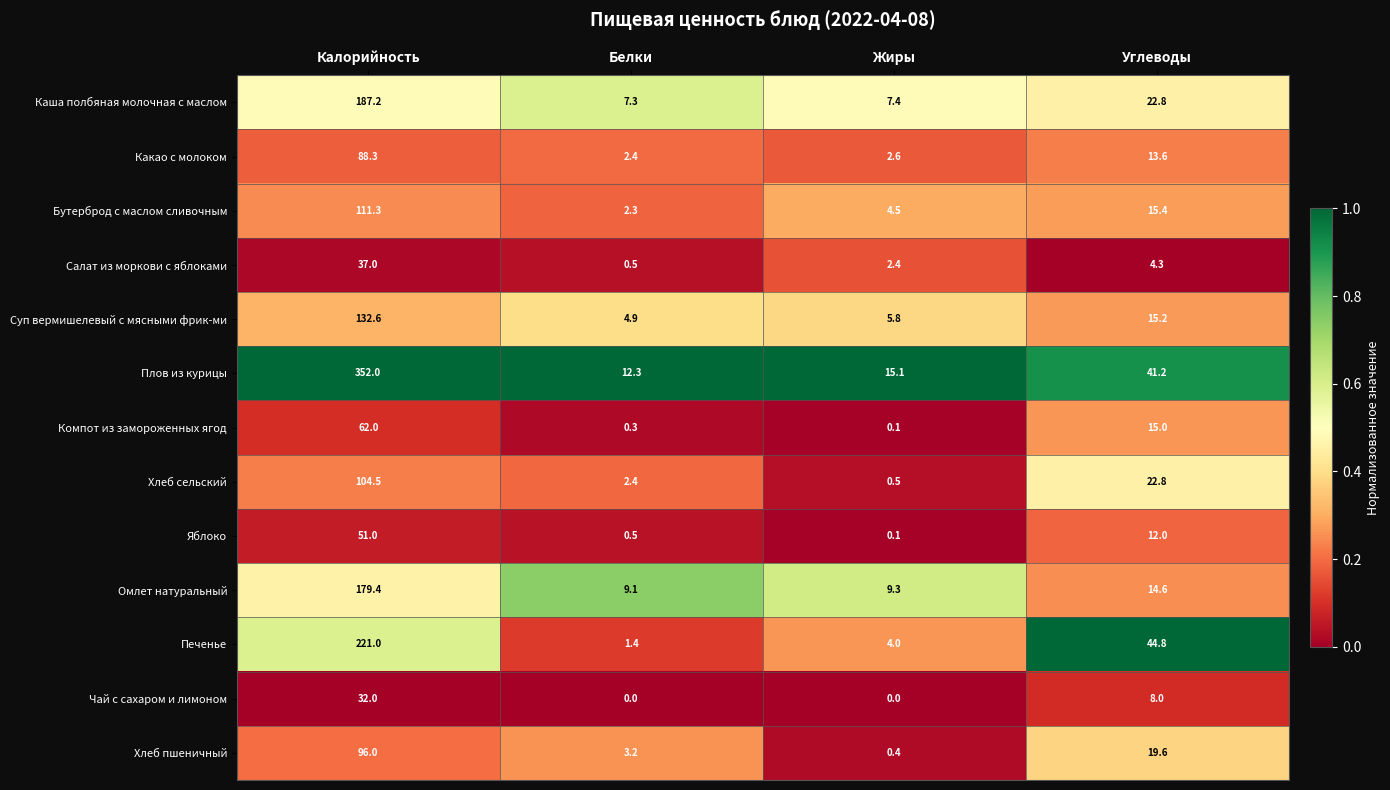

What is the difference between the second highest and second lowest values in the Салат из моркови с яблоками series?

1.9